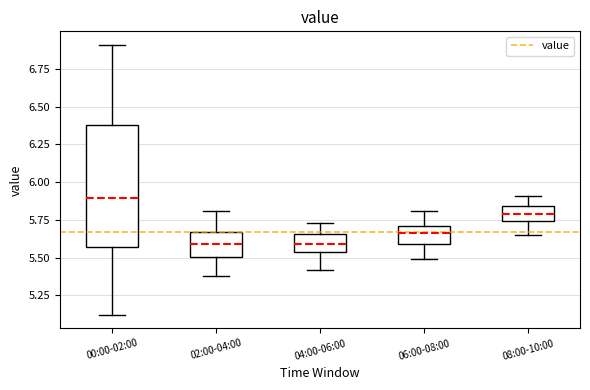

Comparing the boxes themselves (not the whiskers), which one is the tallest?

00:00-02:00